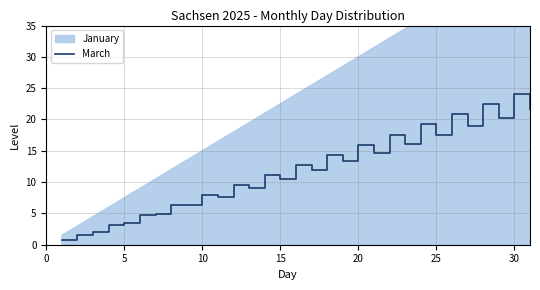

Which category has the highest value in the March series?

30